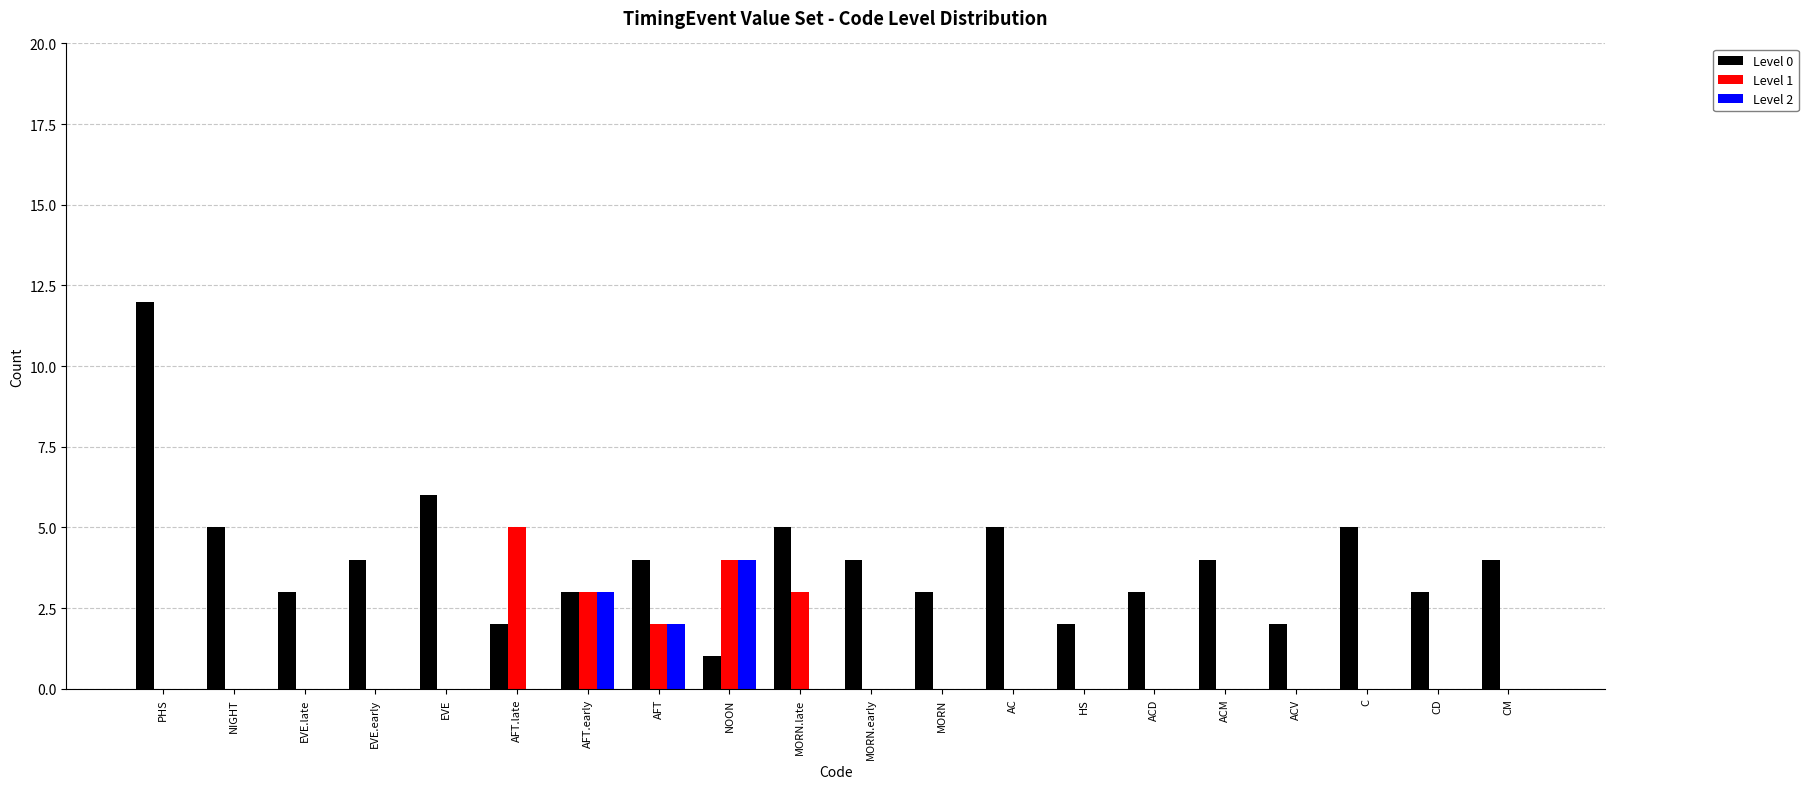

Reading left to right, transcribe all the data shown in this chart.

Level 0: 12	5	3	4	6	2	3	4	1	5	4	3	5	2	3	4	2	5	3	4
Level 1: 0	0	0	0	0	5	3	2	4	3	0	0	0	0	0	0	0	0	0	0
Level 2: 0	0	0	0	0	0	3	2	4	0	0	0	0	0	0	0	0	0	0	0